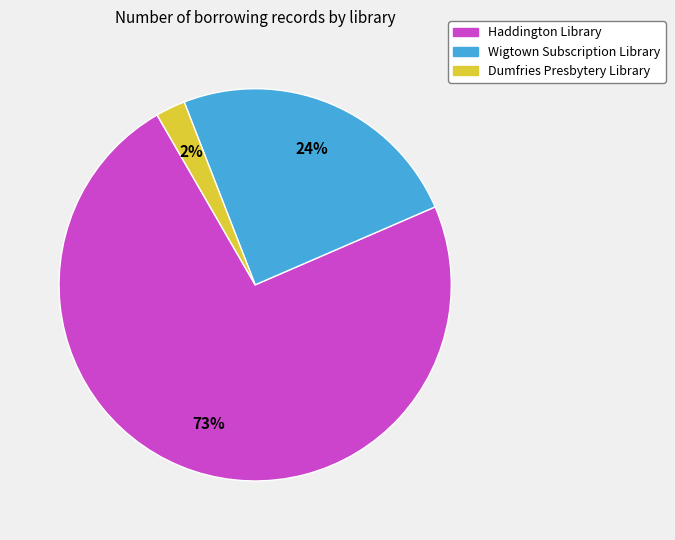

How many slices are in this pie chart?

3